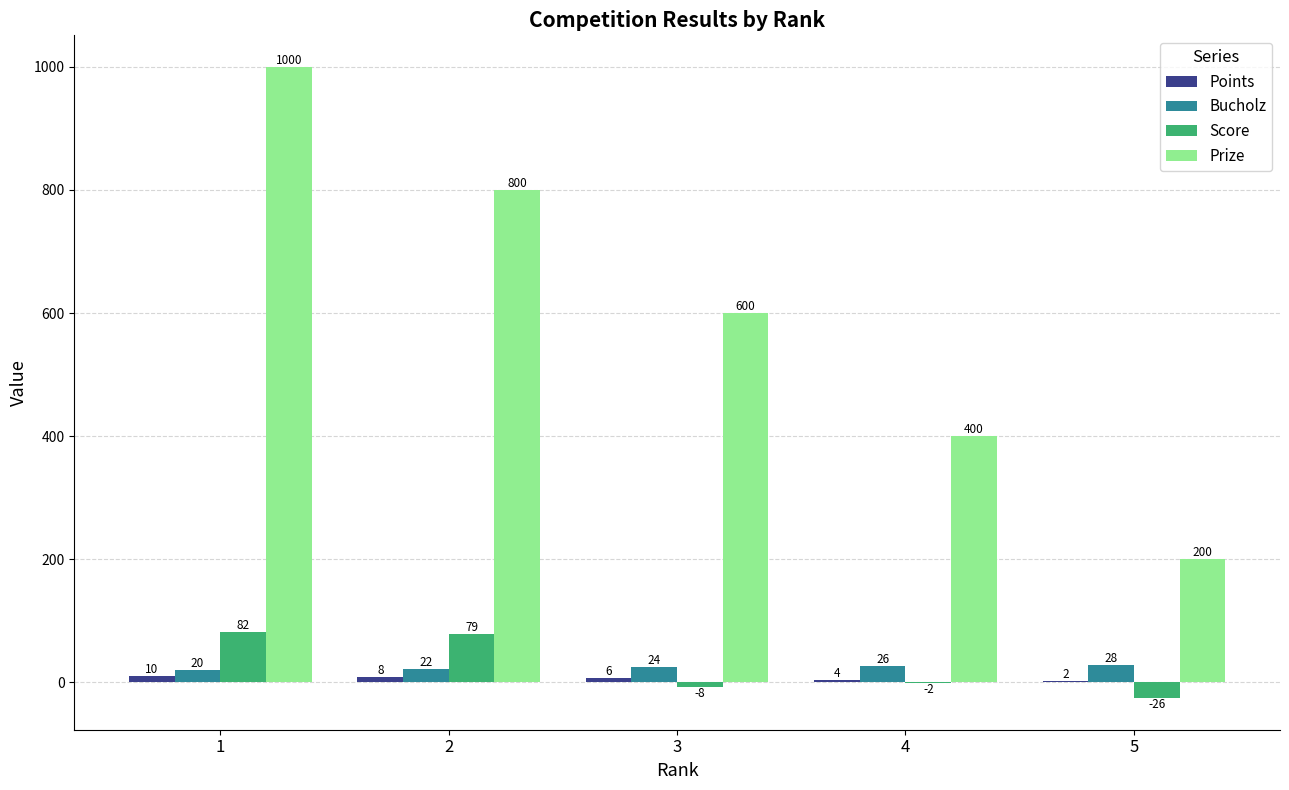

Count the Prize values in the range 400 to 800.

3